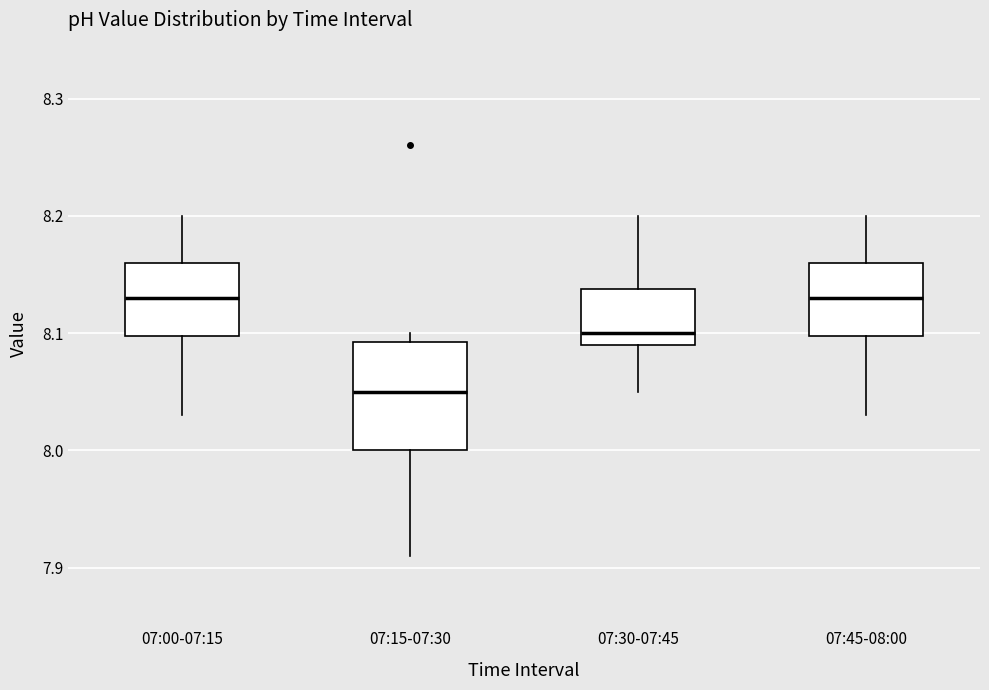

Reading left to right, transcribe this box plot: for each box, give where its median line is, the range the box spans, and where its two whiskers end, as read against the y-axis. The values are not printed on the chart, so give them approximately, as read against the axis.

07:00-07:15: median 8.13, box 8.10 to 8.16, whiskers 8.03 to 8.20
07:15-07:30: median 8.05, box 8.00 to 8.09, whiskers 7.91 to 8.10
07:30-07:45: median 8.10, box 8.09 to 8.14, whiskers 8.05 to 8.20
07:45-08:00: median 8.13, box 8.10 to 8.16, whiskers 8.03 to 8.20